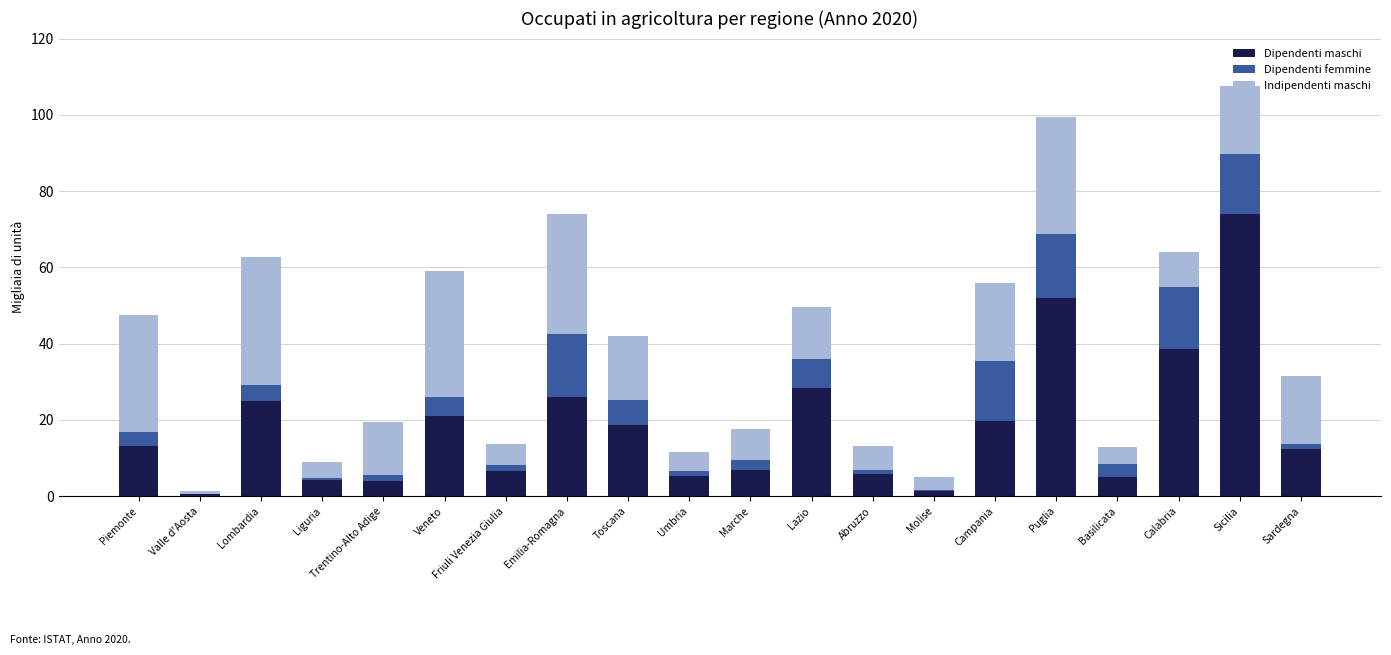

How many data points in Dipendenti maschi are above 13?

10